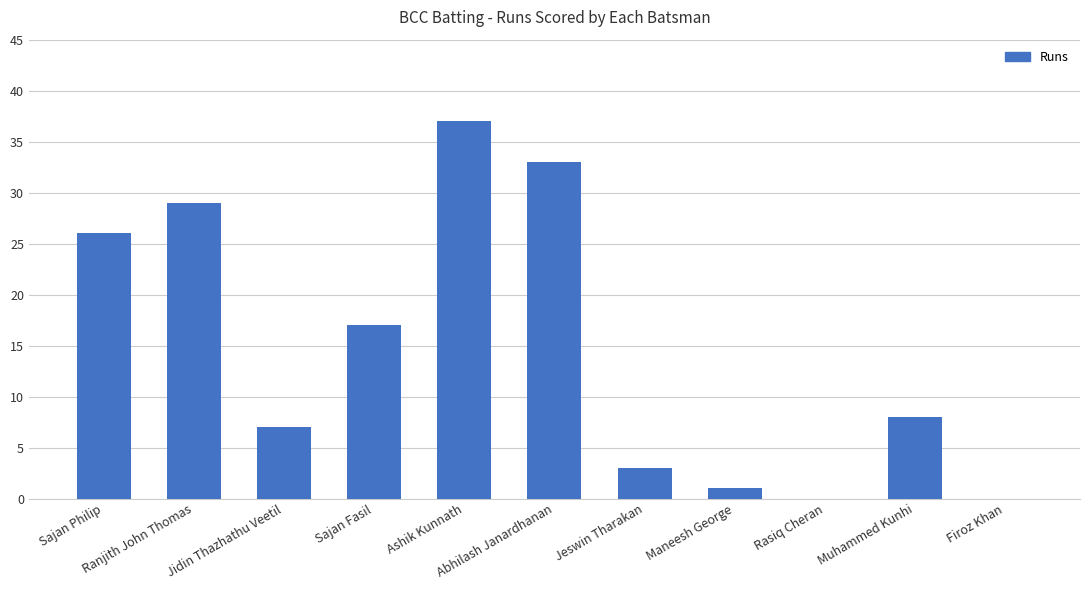

Reading left to right, list all the values displayed in this chart.

Sajan Philip=26	Ranjith John Thomas=29	Jidin Thazhathu Veetil=7	Sajan Fasil=17	Ashik Kunnath=37	Abhilash Janardhanan=33	Jeswin Tharakan=3	Maneesh George=1	Rasiq Cheran=0	Muhammed Kunhi=8	Firoz Khan=0